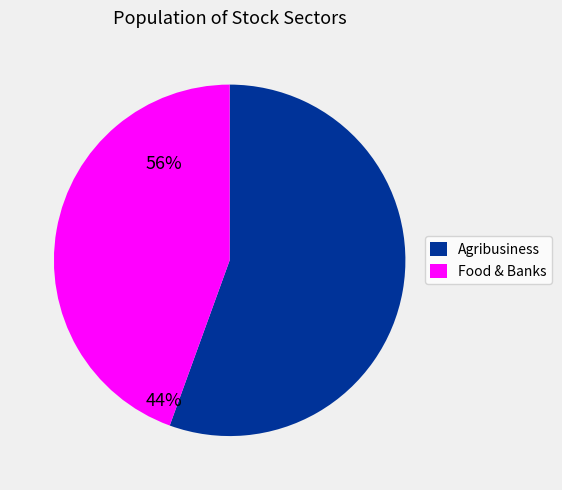

What is the ratio of the value at Food & Banks to the value at Agribusiness?

0.8